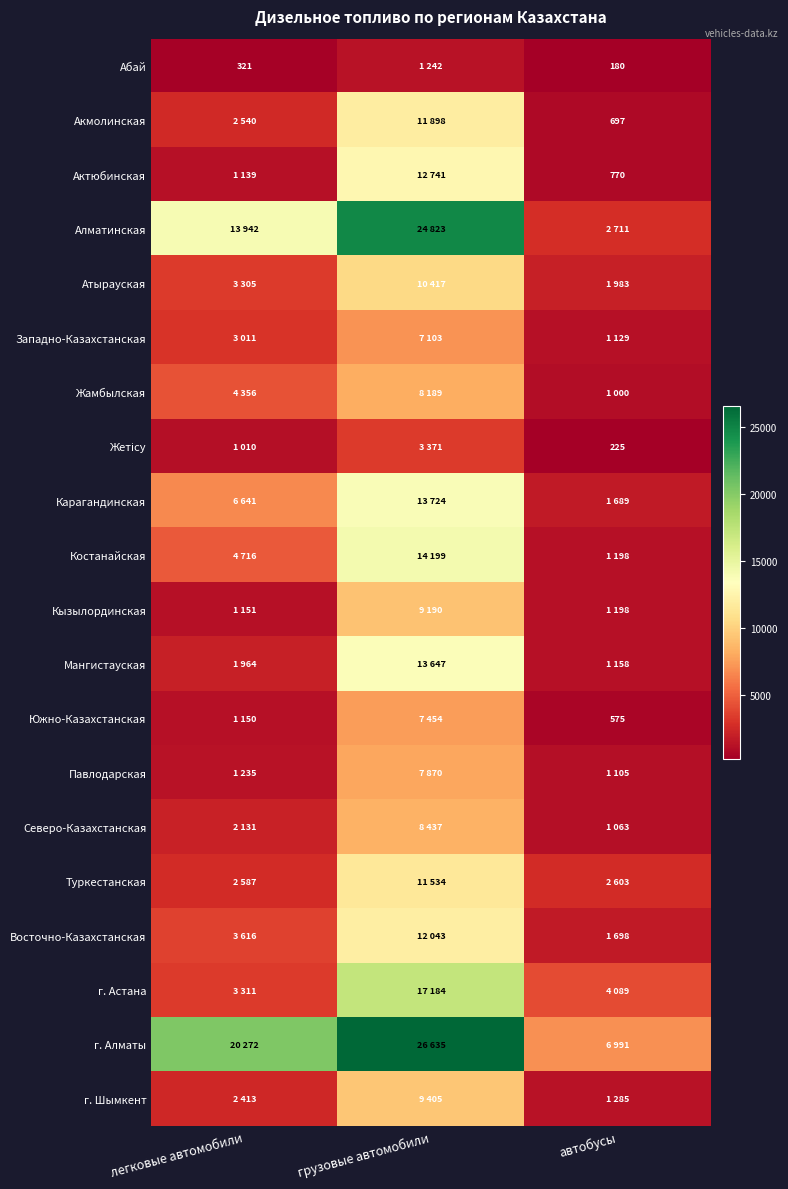

The Акмолинская series shows 697 at автобусы. True or false?

True